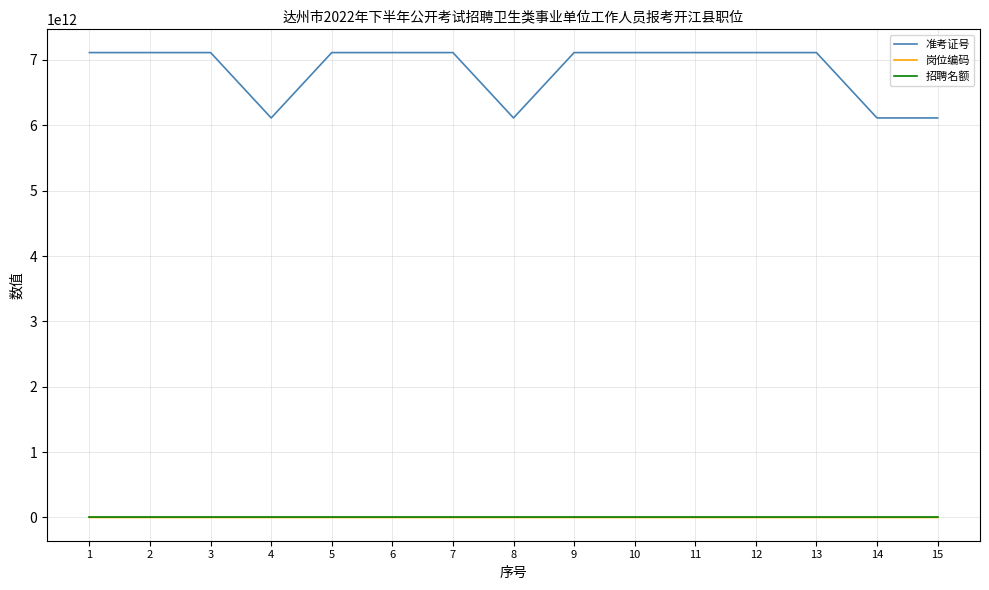

Is the value of 岗位编码 at 15 greater than the value of 准考证号 at 3?

No